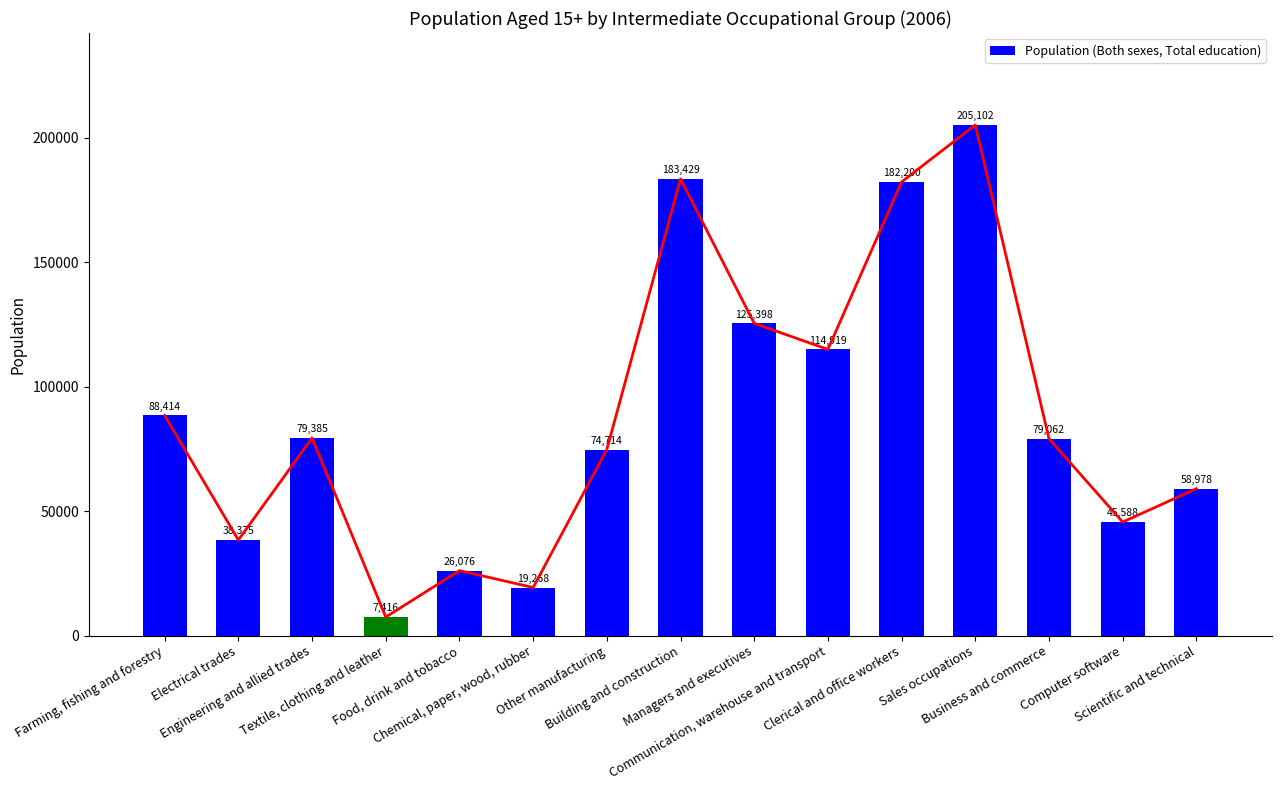

List the labels in order of value, smallest first.

Textile, clothing and leather, Chemical, paper, wood, rubber, Food, drink and tobacco, Electrical trades, Computer software, Scientific and technical, Other manufacturing, Business and commerce, Engineering and allied trades, Farming, fishing and forestry, Communication, warehouse and transport, Managers and executives, Clerical and office workers, Building and construction, Sales occupations